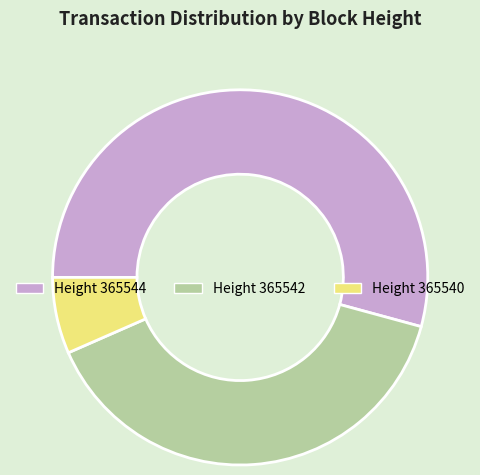

Is there any slice that represents more than half of the pie?

Yes